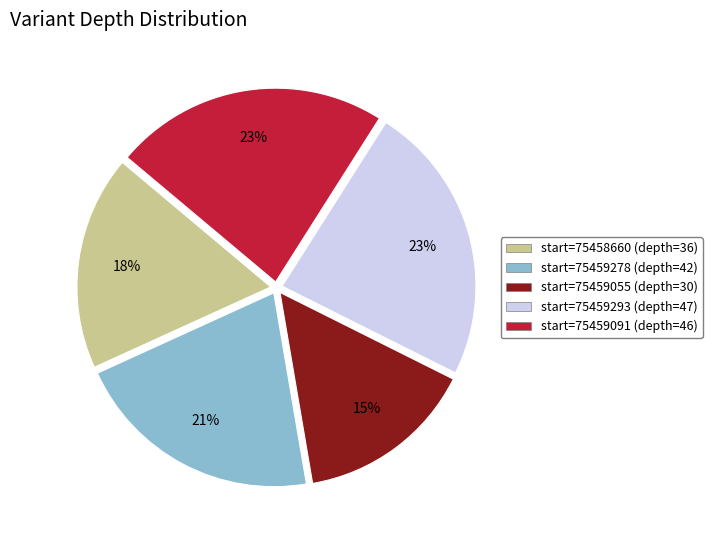

Does any single category account for the majority?

No